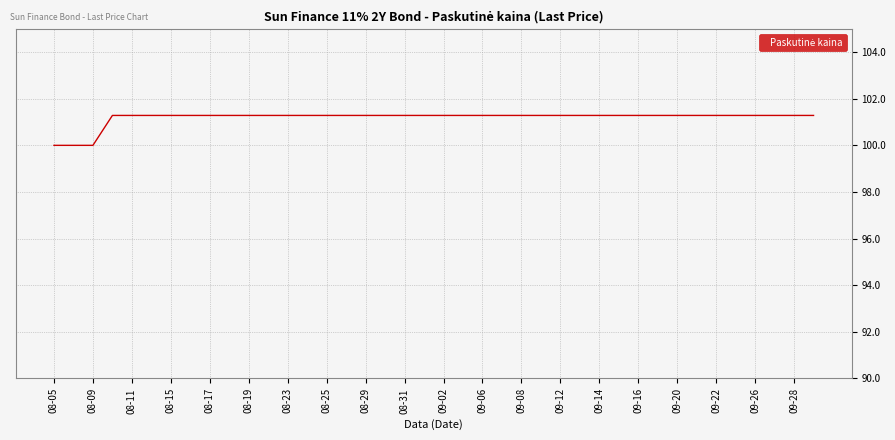

What is the greatest value displayed?

101.3